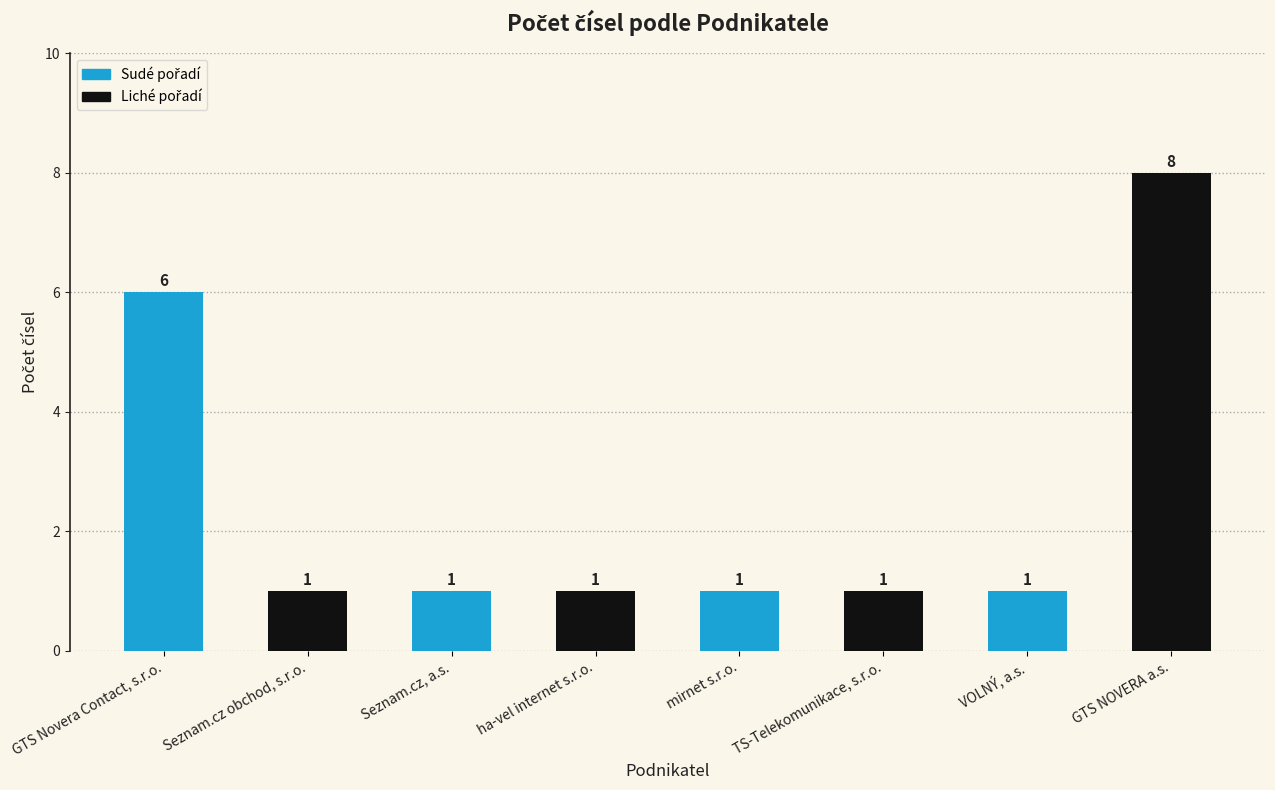

How many values are between 1 and 6?

7